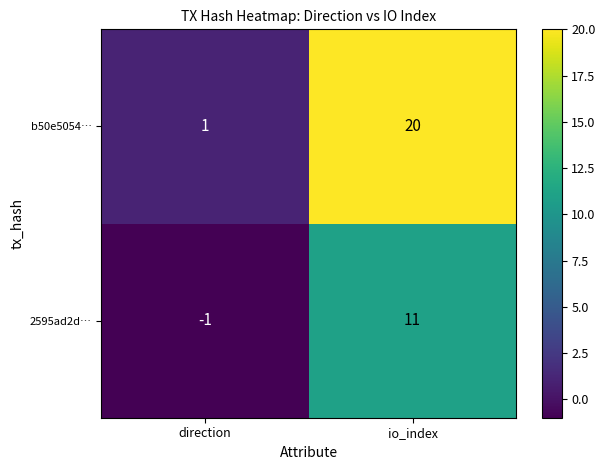

What is the sum of all b50e5054… values?

21